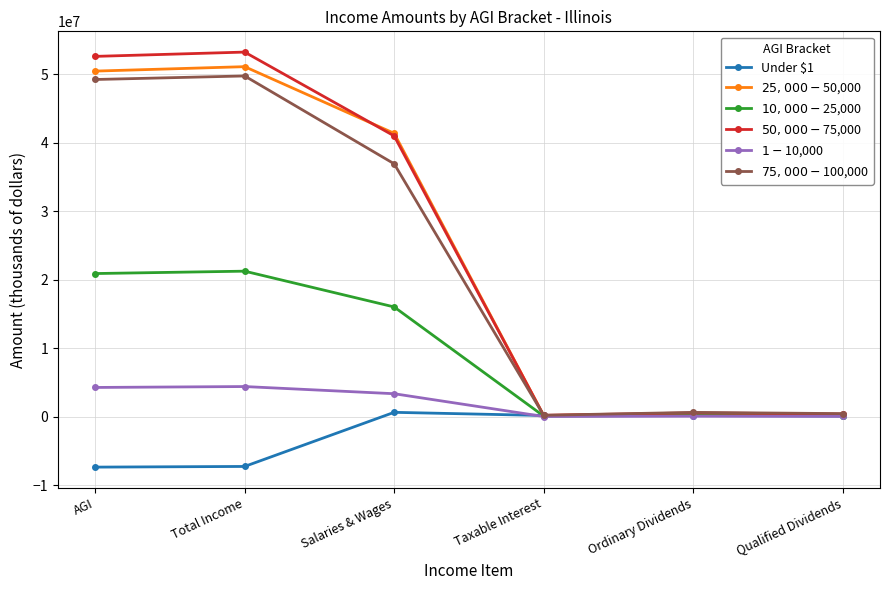

Where does the $50,000-$75,000 series first go above 41015655?

AGI